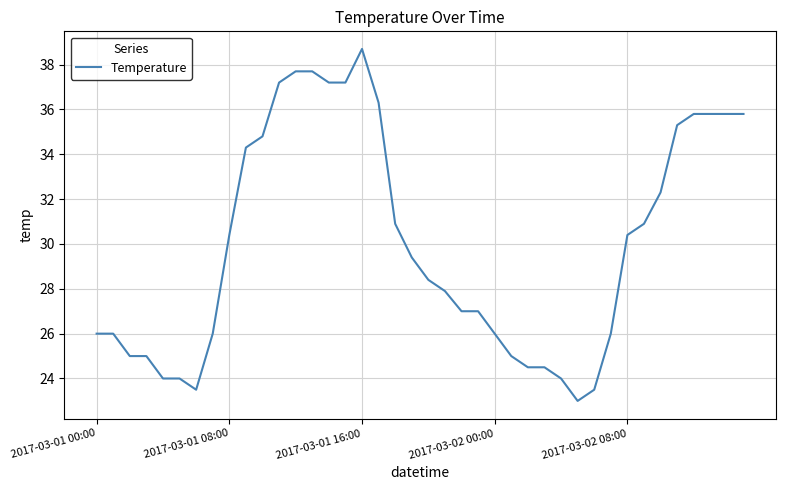

What is the difference between the second highest and second lowest values?

14.2